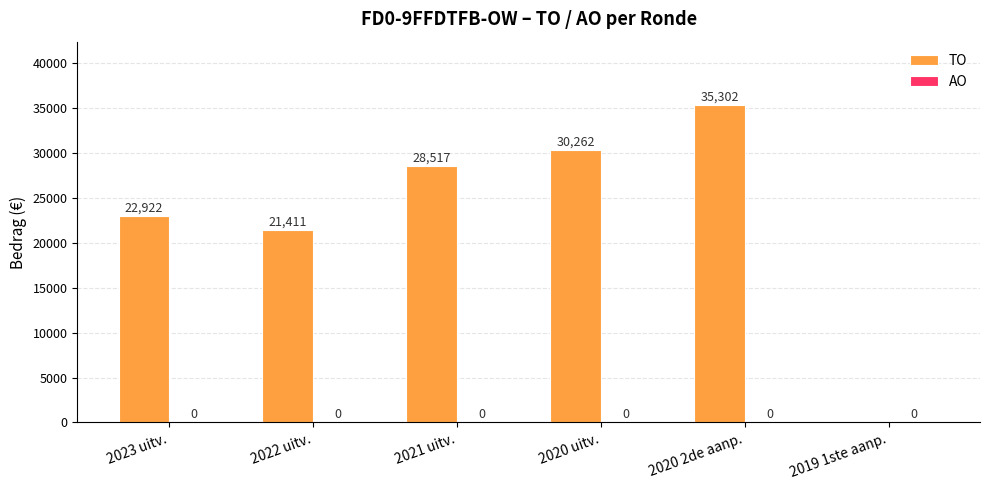

Between 2020 uitv. and 2023 uitv., which is larger?

2020 uitv.